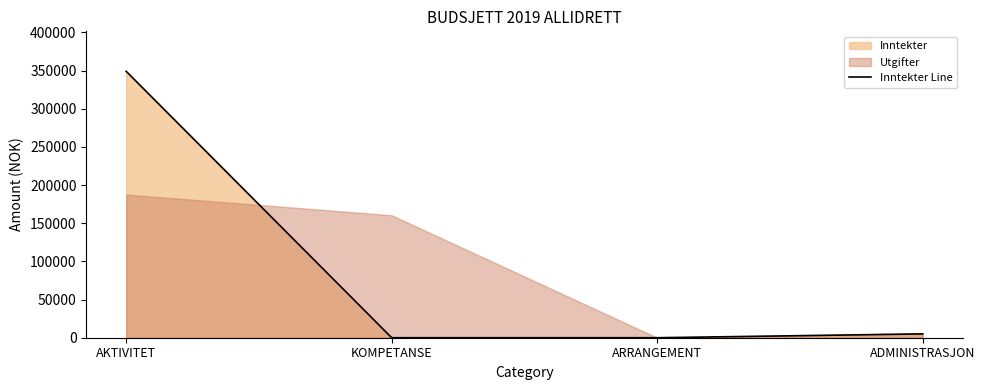

What is the average value?

88500